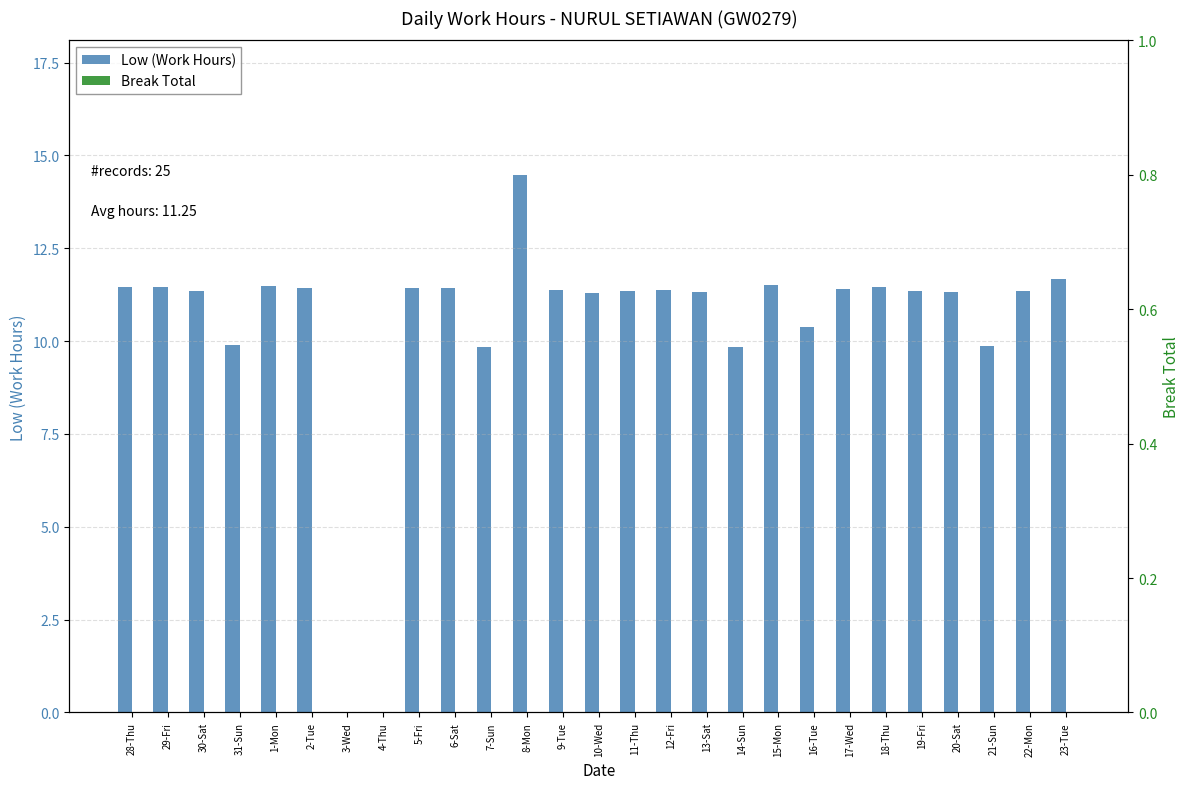

Between 31-Sun and 16-Tue, which is larger?

16-Tue